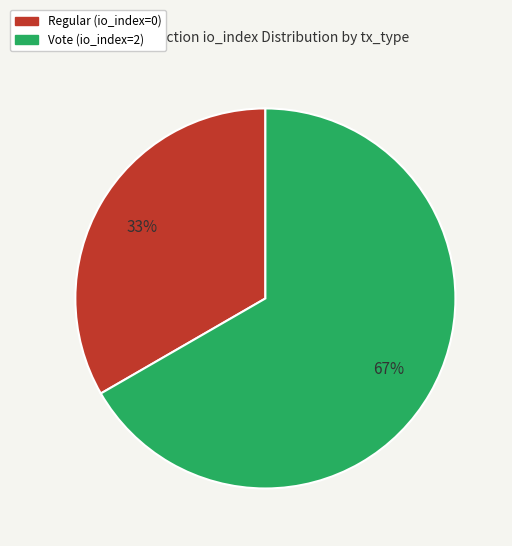

Which slice is the largest?

Vote (io_index=2)